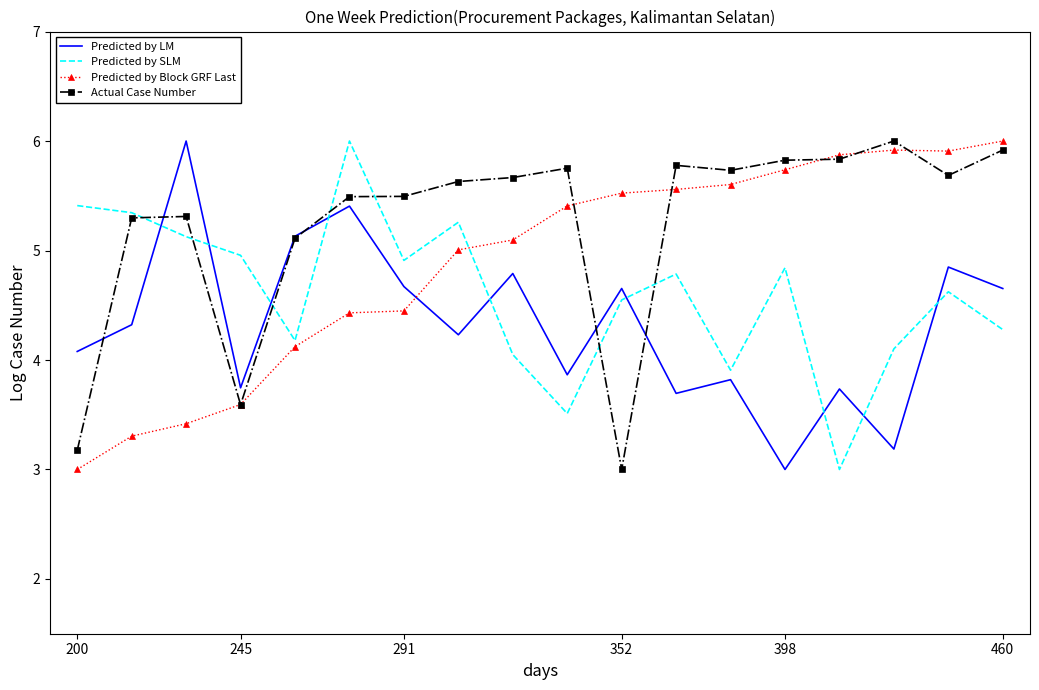

How many series are shown in this chart?

4